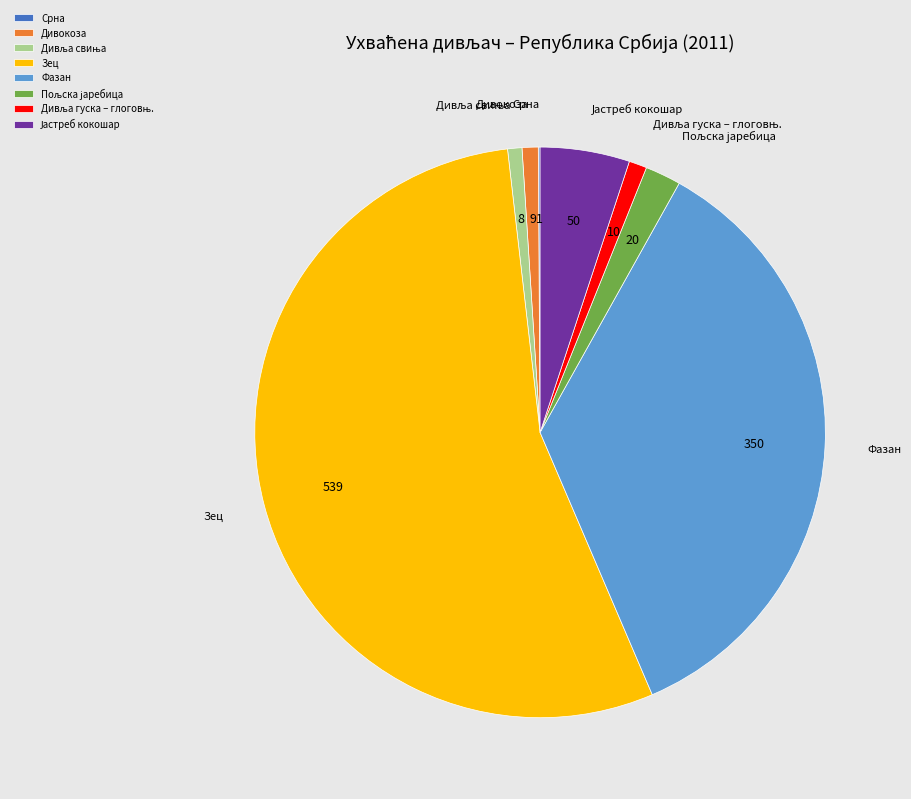

Which category accounts for the majority?

Зец